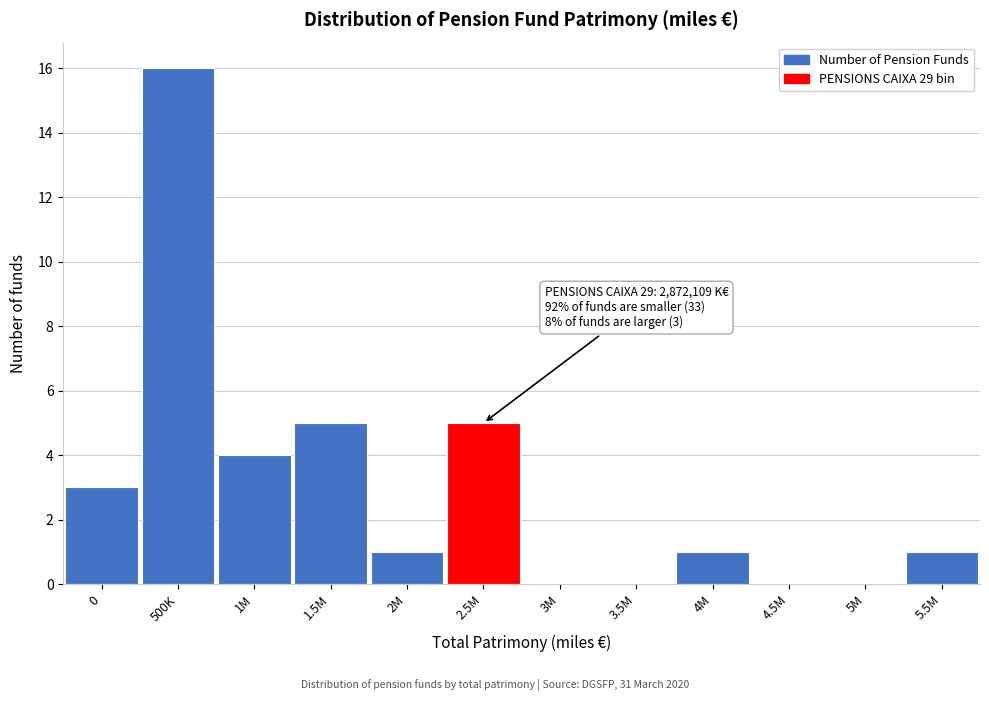

Reading left to right, extract all data points from this chart.

0=3	500K=16	1M=4	1.5M=5	2M=1	2.5M=5	3M=0	3.5M=0	4M=1	4.5M=0	5M=0	5.5M=1